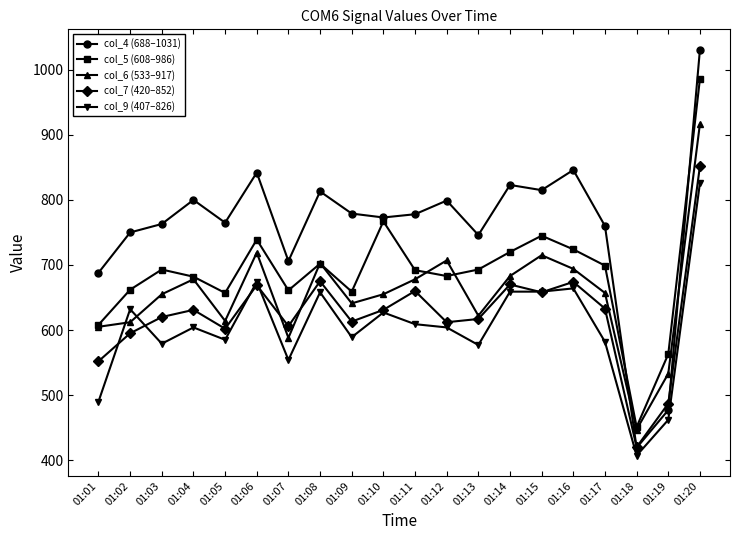

Read the col_5 (608–986) value at 01:19, to the nearest 100.

600